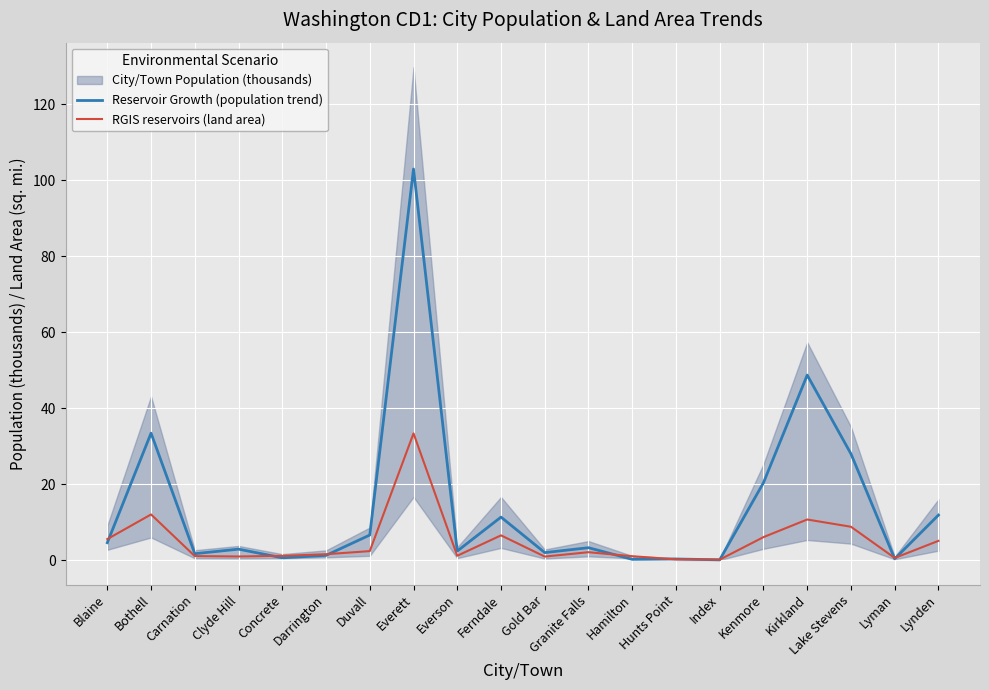

Rank the series by their average value, from lowest to highest.

RGIS reservoirs (land area), Reservoir Growth (population trend)